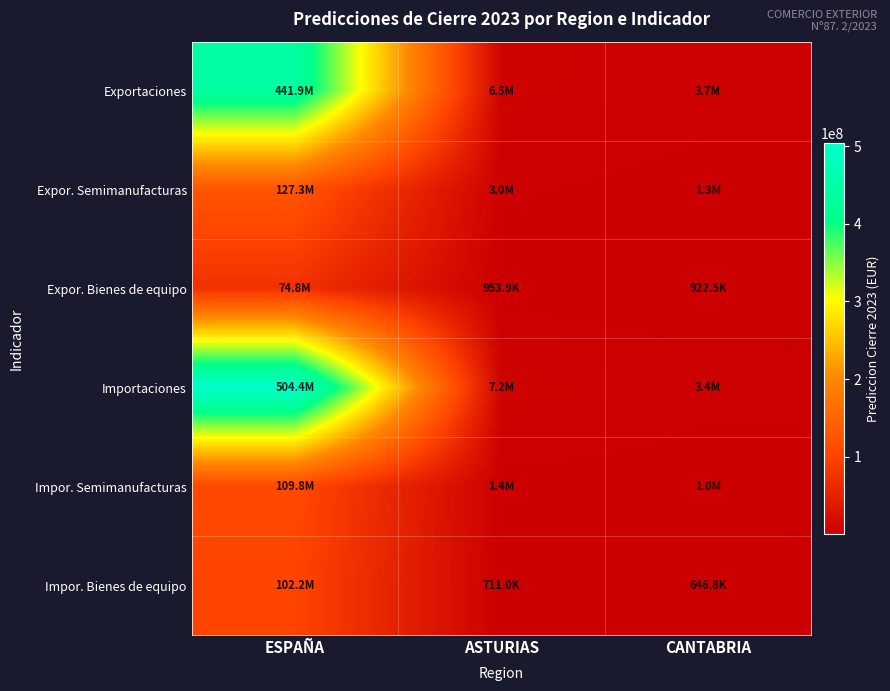

How many categories are shown in the chart?

3